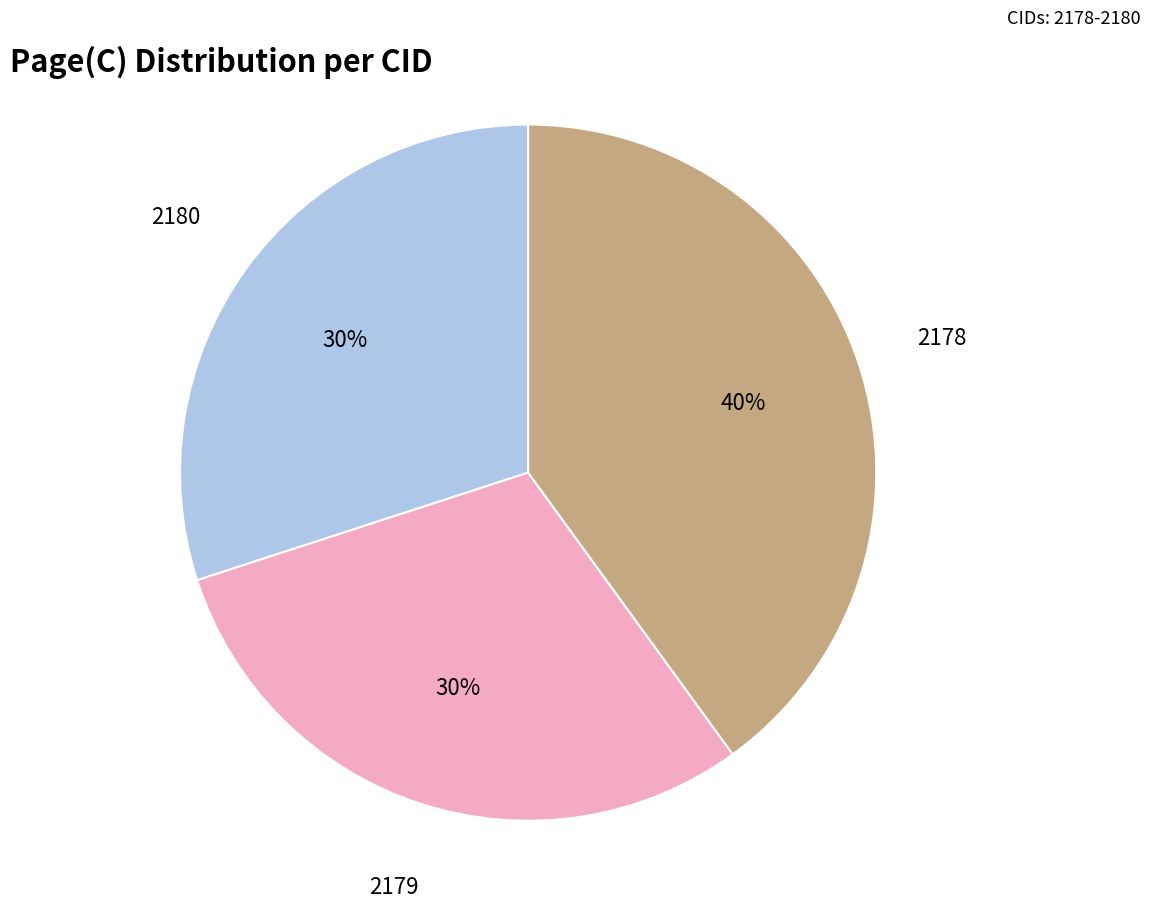

To the nearest percent, what portion does 2178 represent?

40%